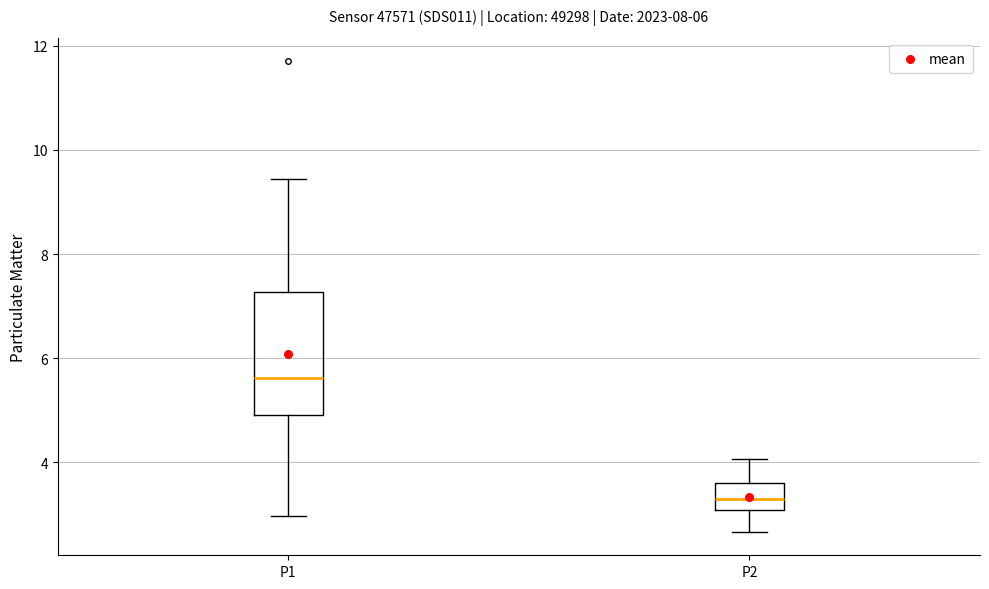

Which box's median line is the lowest?

P2